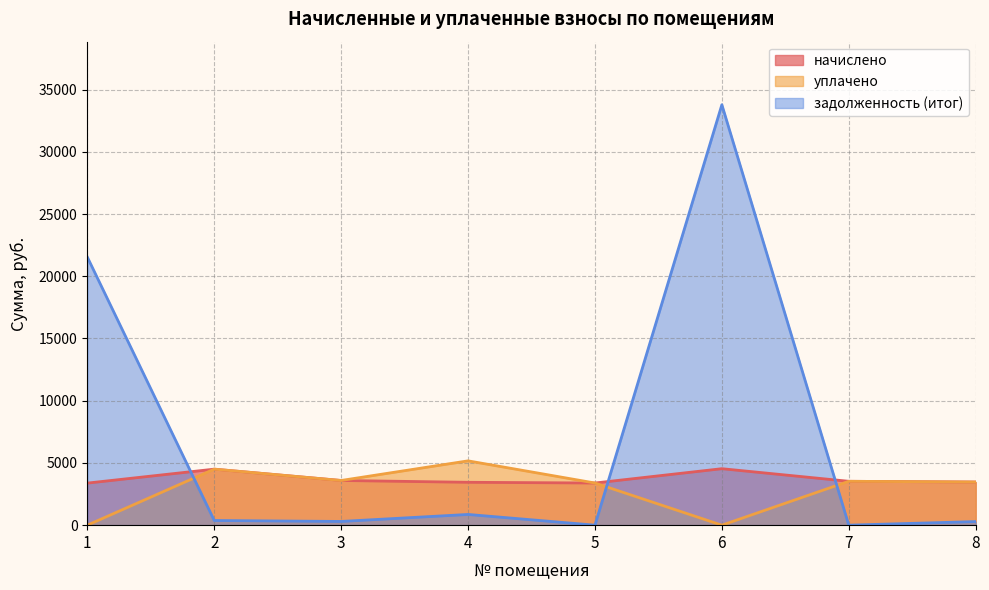

At 7, list the series in order from smallest to largest.

задолженность (итог), начислено, уплачено